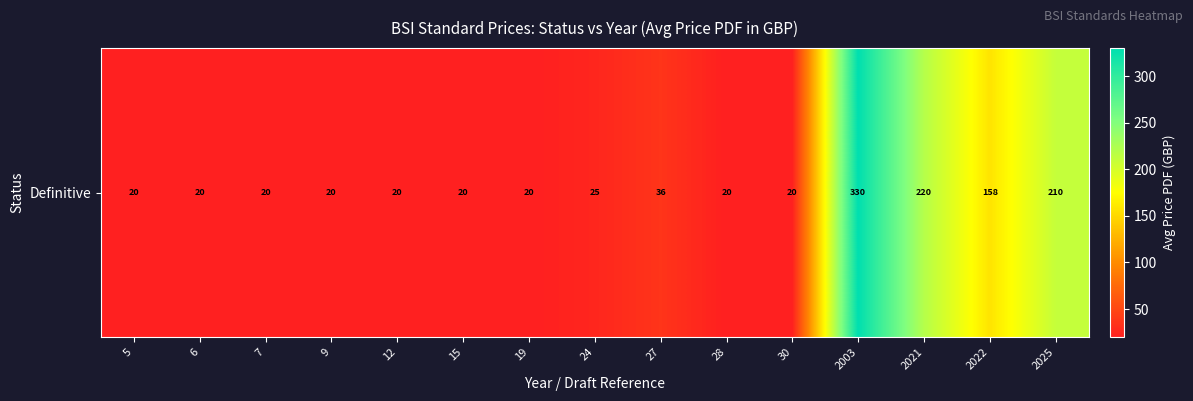

Read the value at 12.

20.0